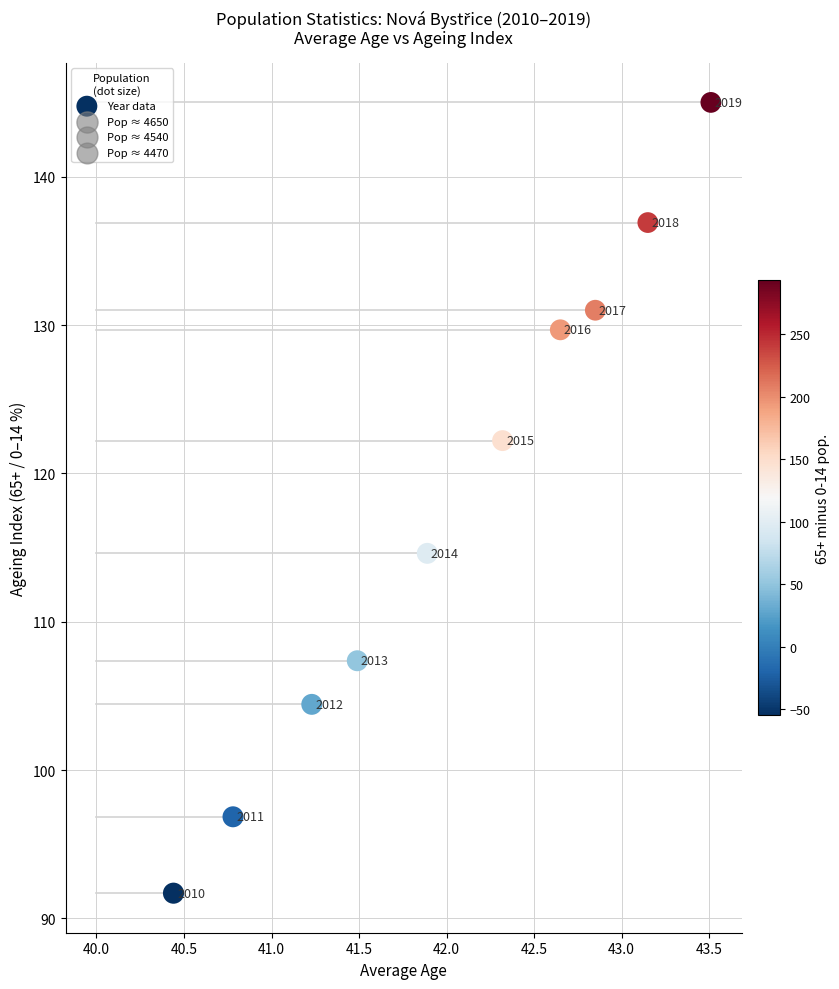

What Y value in the scatter plot is closest to 118?

114.6